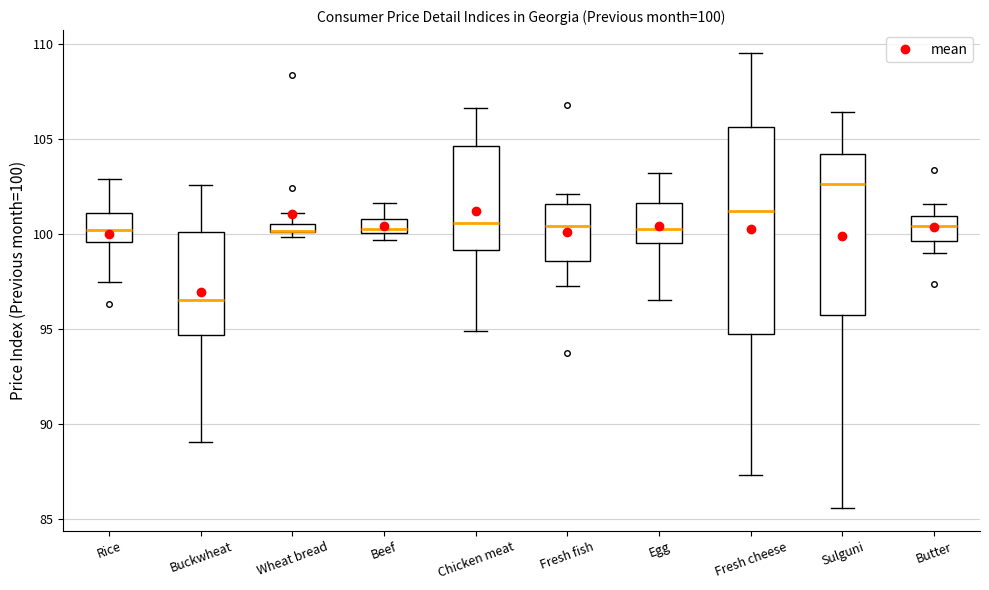

Which box is the tallest, from its lower edge to its upper edge?

Fresh cheese